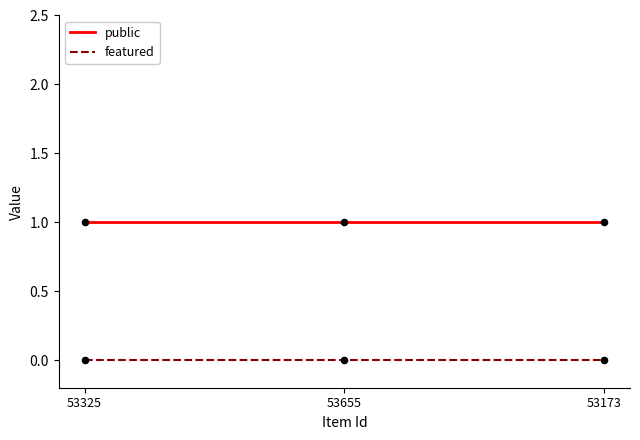

What are all the series names shown in the legend?

public, featured